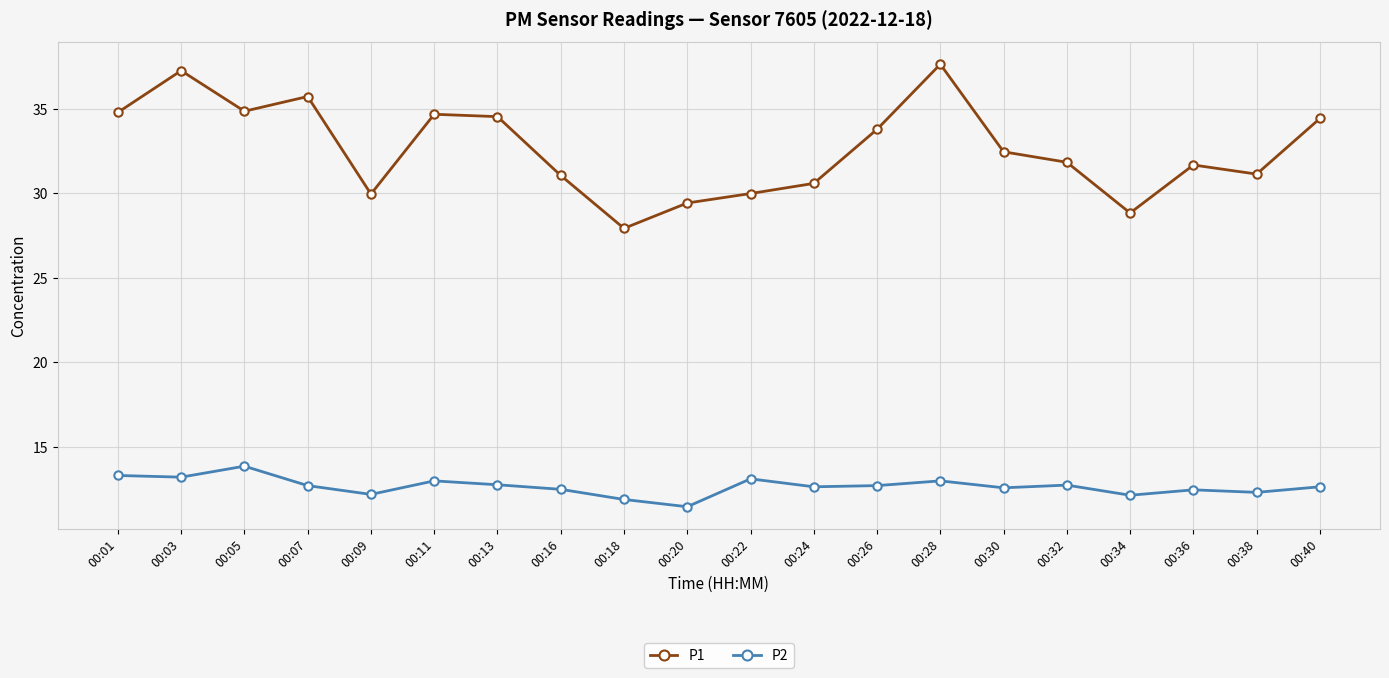

Is the value of P2 at 00:28 greater than the value of P1 at 00:30?

No